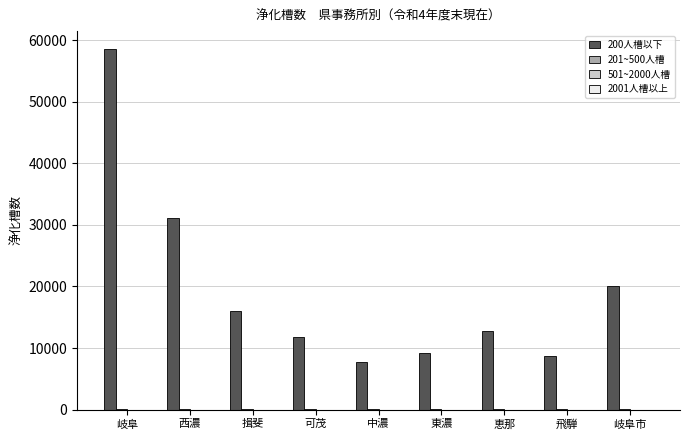

At which category is the sum across all series the highest?

岐阜